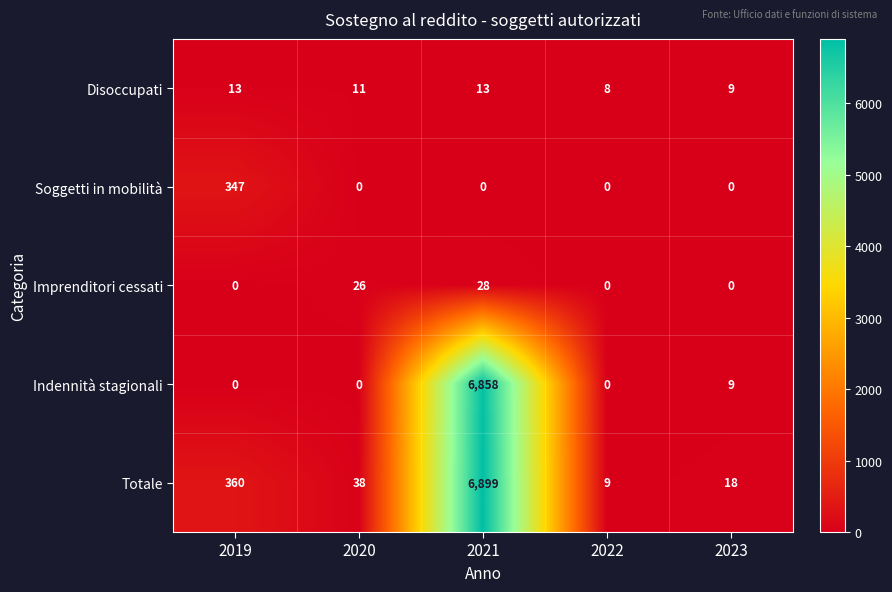

At which label does Disoccupati reach its minimum?

2022